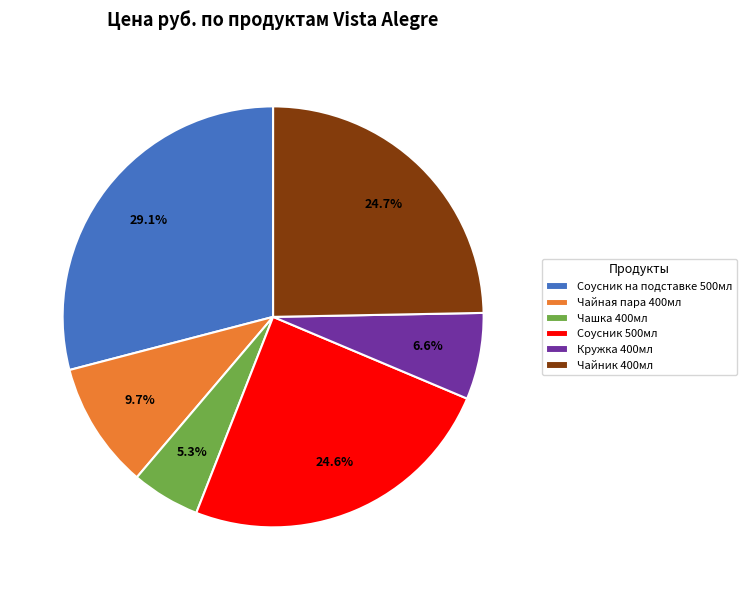

Which category has the biggest portion of the pie?

Соусник на подставке 500мл